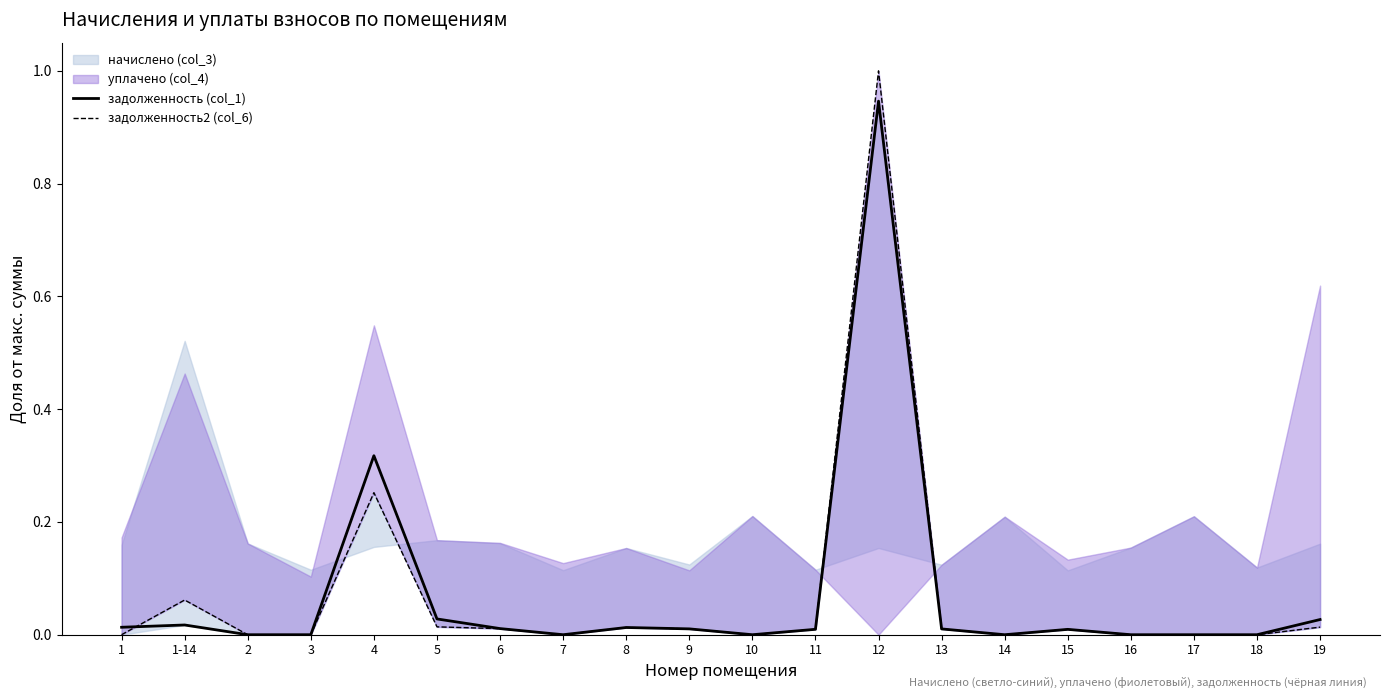

True or false: задолженность (col_1) has a value of -0.5 at 17.

False